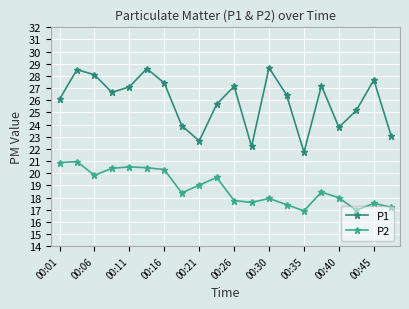

How many distinct data groups are displayed?

2